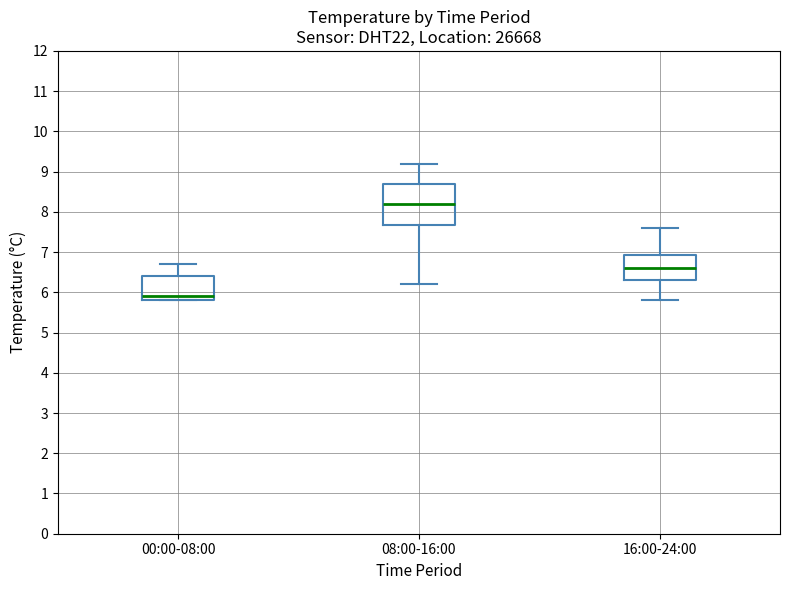

Where is the upper edge of the box for 00:00-08:00 on the y-axis? The values are not printed on the chart, so give them approximately, as read against the axis.

6.4